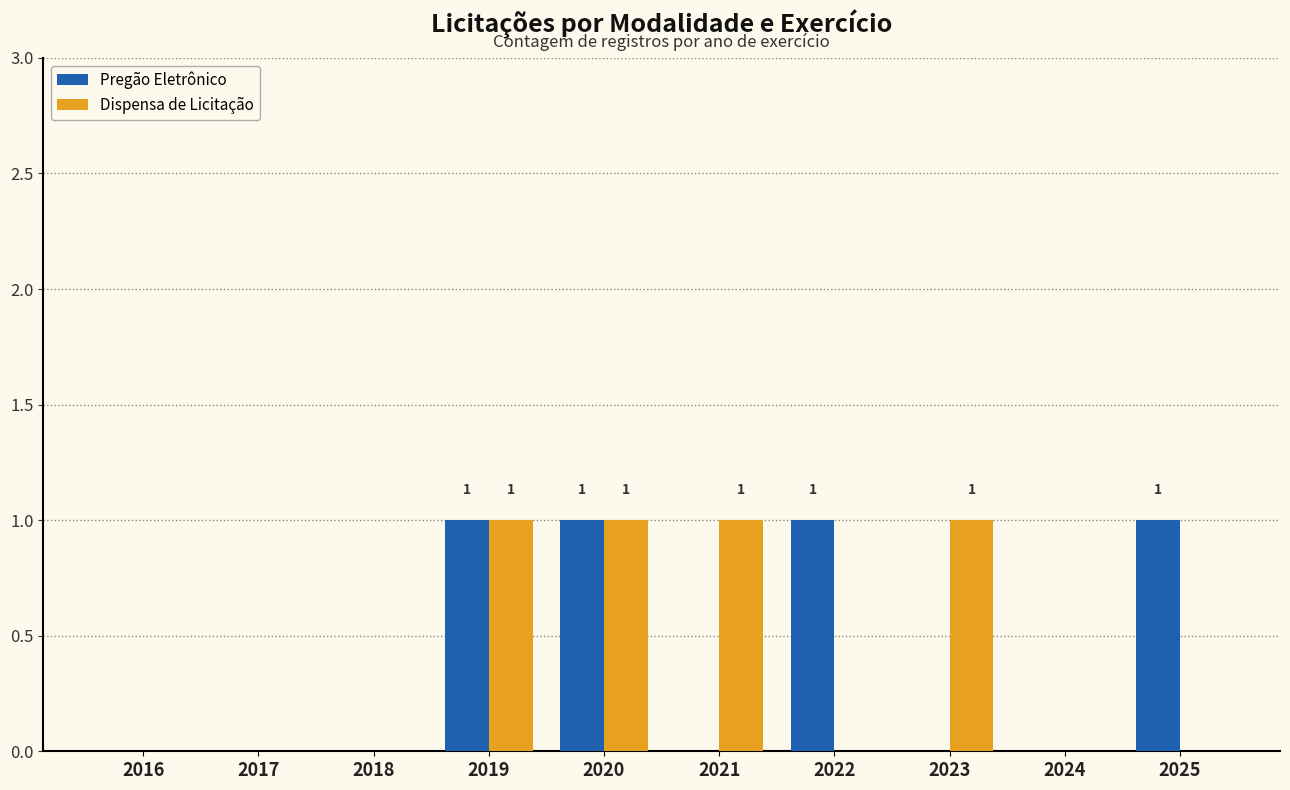

Reading left to right, what are all the values shown in this chart?

Pregão Eletrônico: 0	0	0	1	1	0	1	0	0	1
Dispensa de Licitação: 0	0	0	1	1	1	0	1	0	0